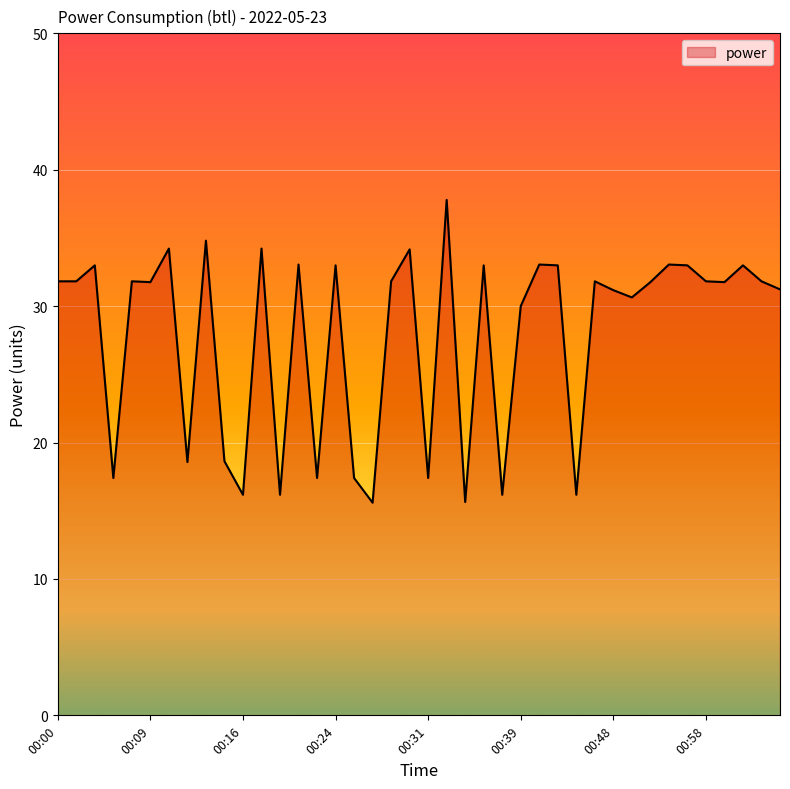

What is the smallest value displayed?

15.6